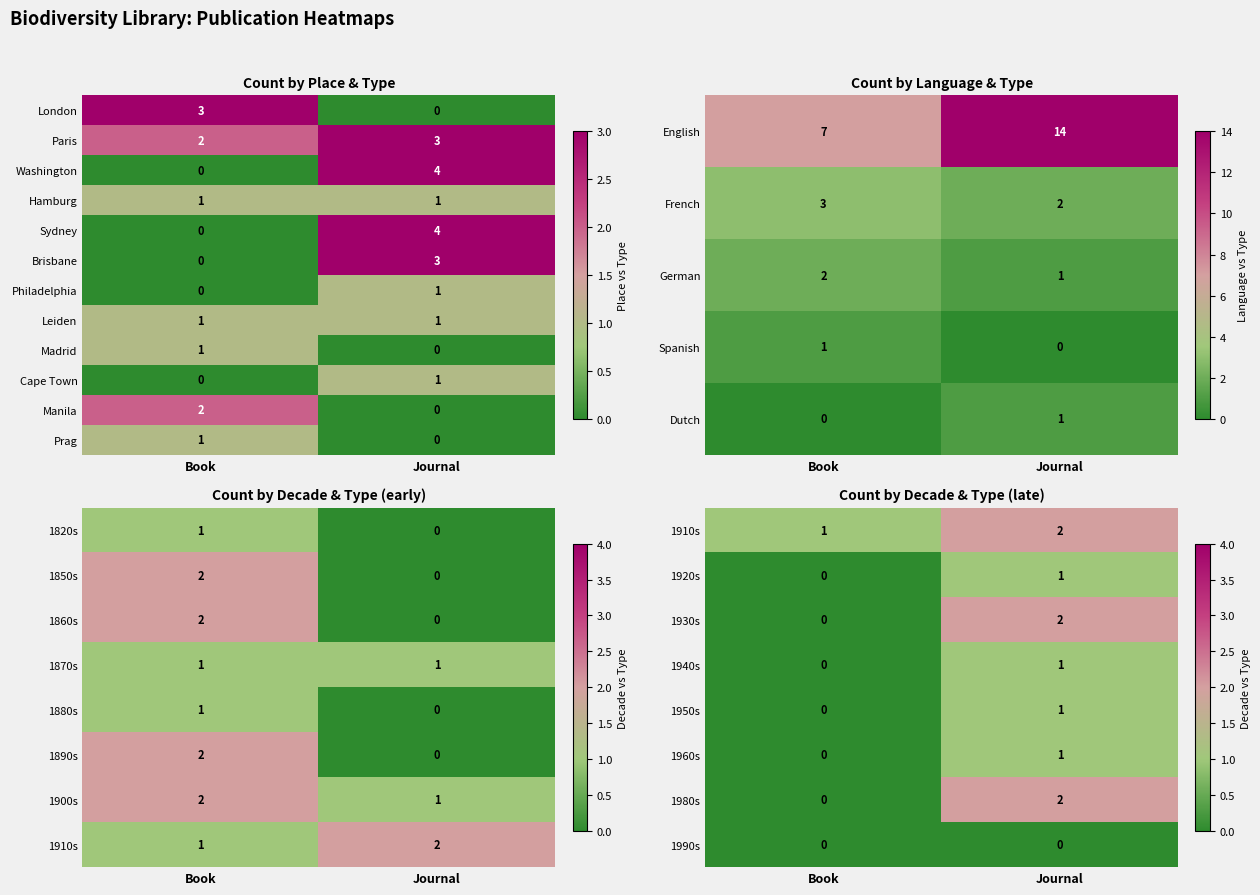

Which category has the lowest value in the 1960s series?

Book